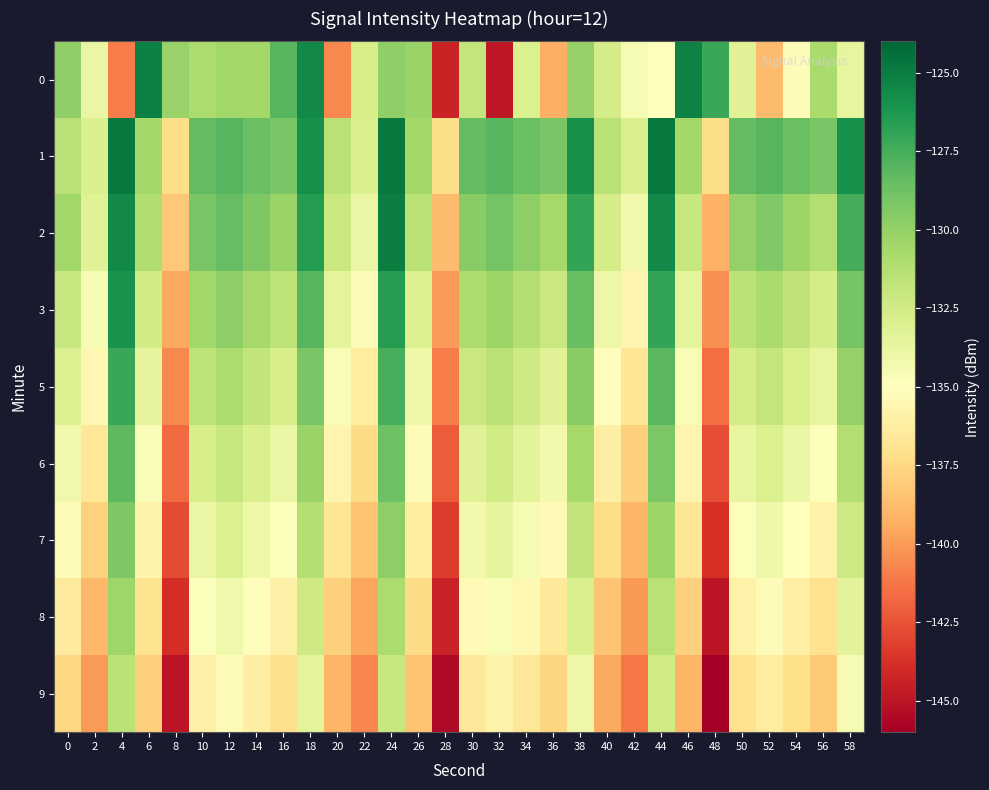

How many distinct data groups are displayed?

9